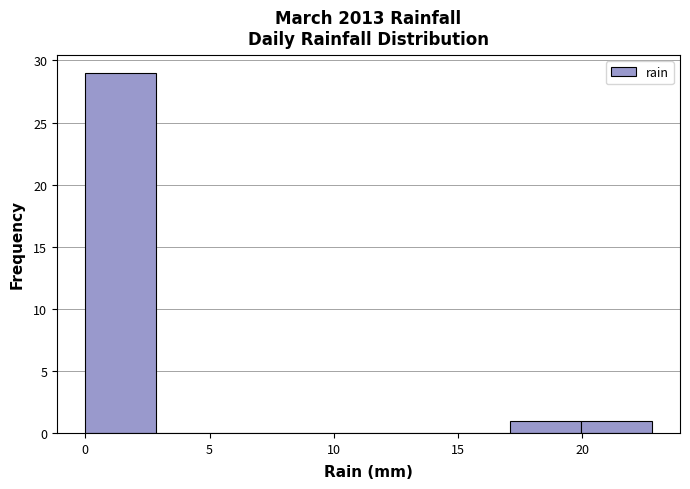

What is the height of the bar covering 19.95 to 22.80 on the x-axis? Neither the bar edges nor the heights are printed on the chart, so give them approximately, as read against the axes.

1